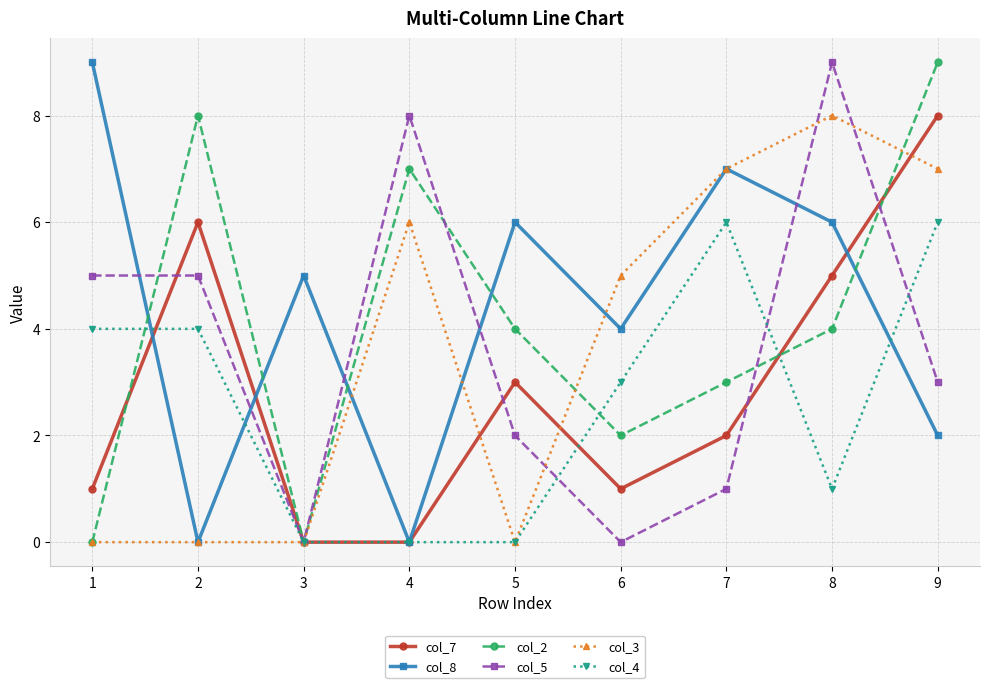

Which category has the highest value in the col_7 series?

9